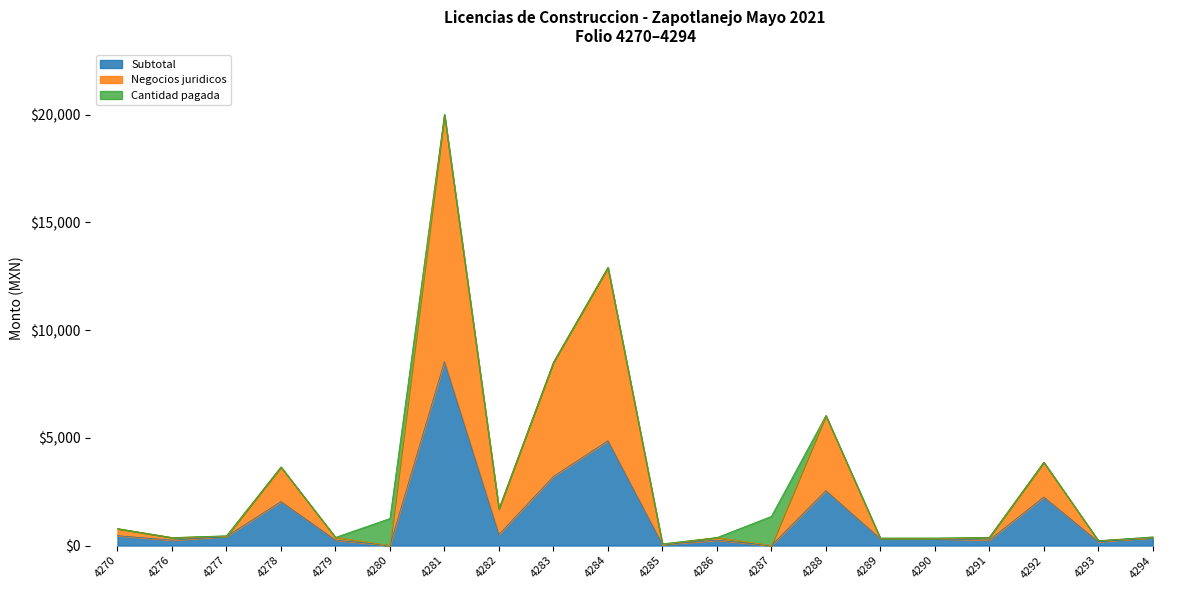

What are all the series names shown in the legend?

Subtotal, Negocios juridicos, Cantidad pagada